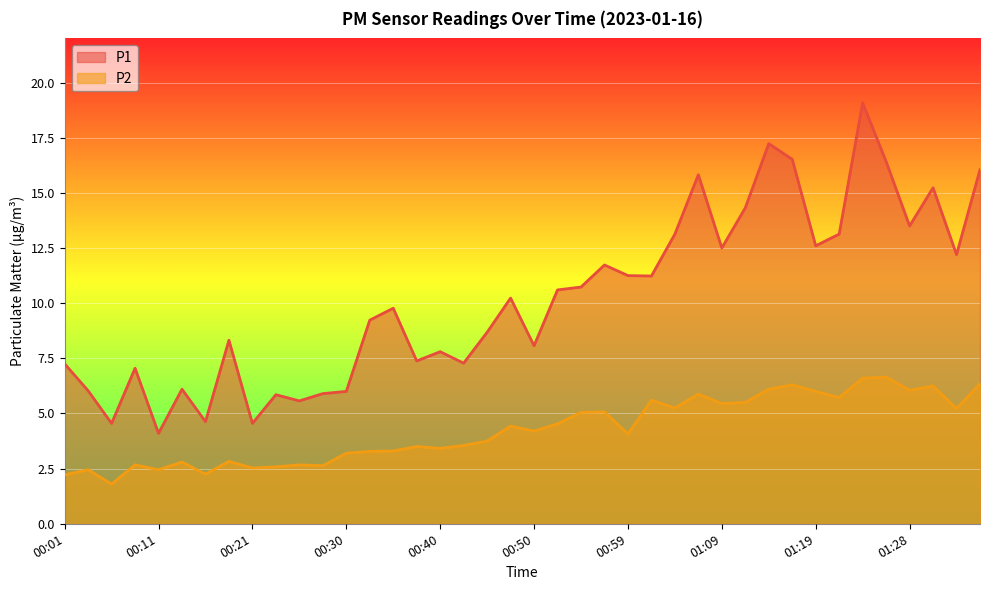

Rank the series by their maximum value, from highest to lowest.

P1, P2